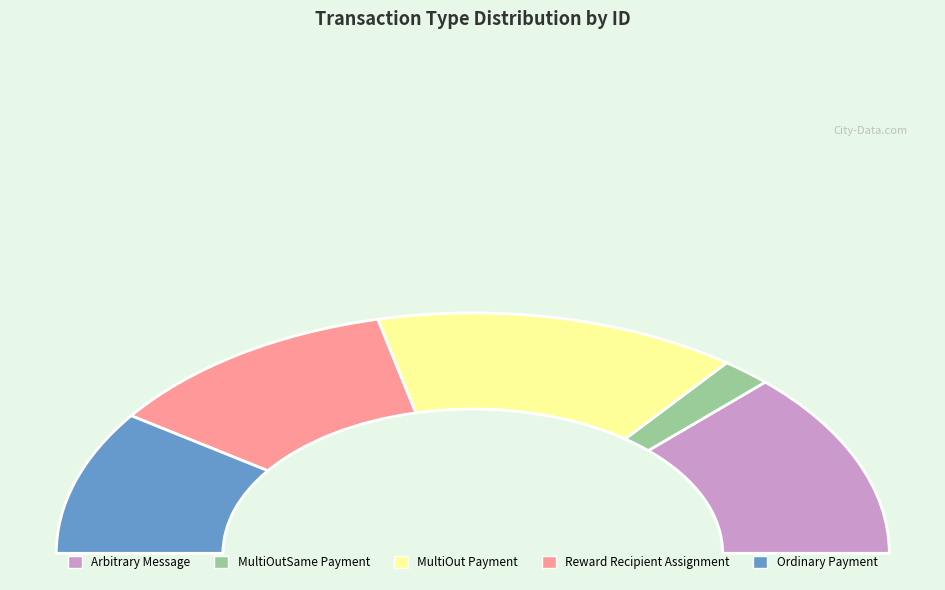

Is there any slice that represents more than half of the pie?

No